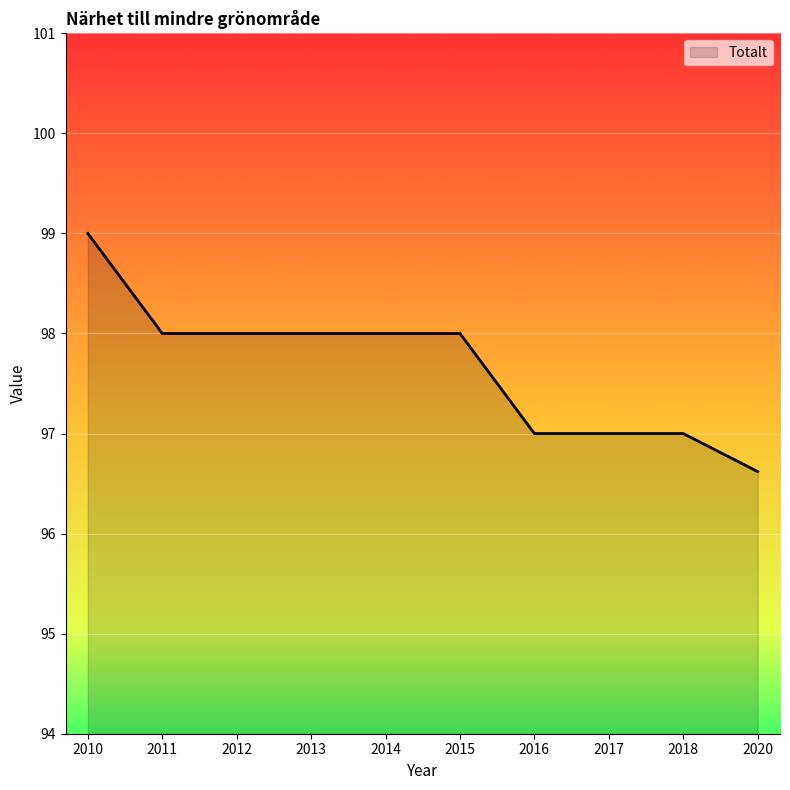

What is the difference between the values at 2020 and 2012?

1.4